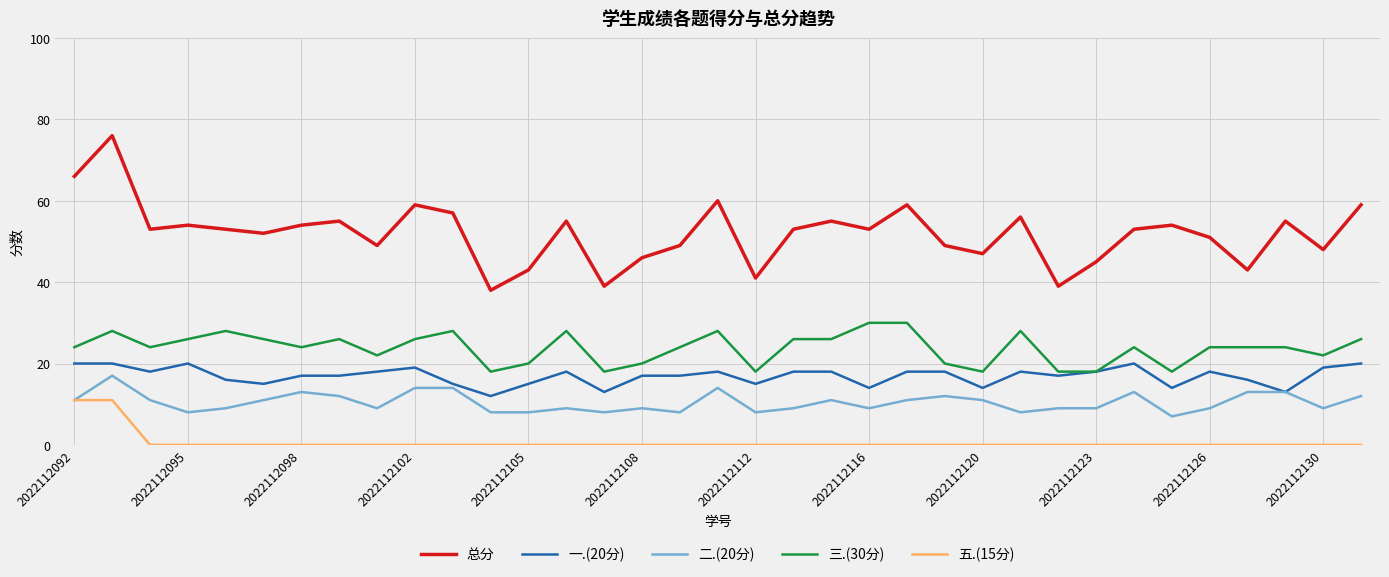

What is the greatest value displayed?

76